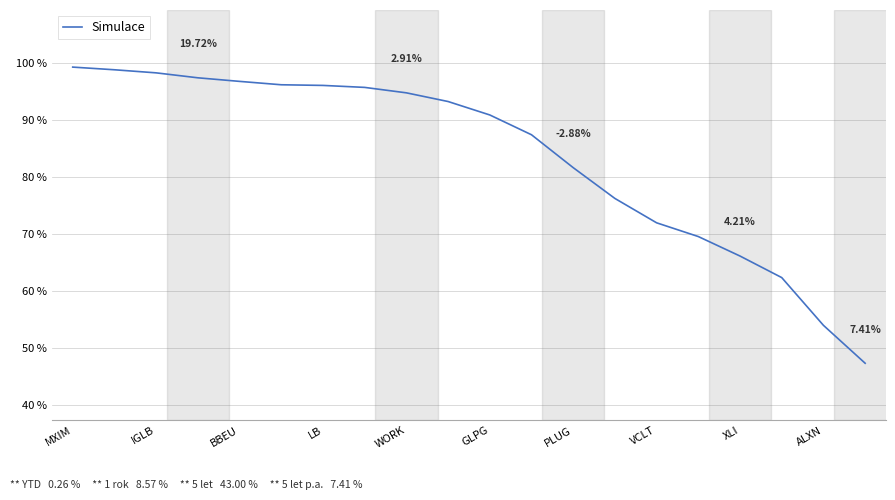

What is the difference between the maximum and minimum values?

51.9